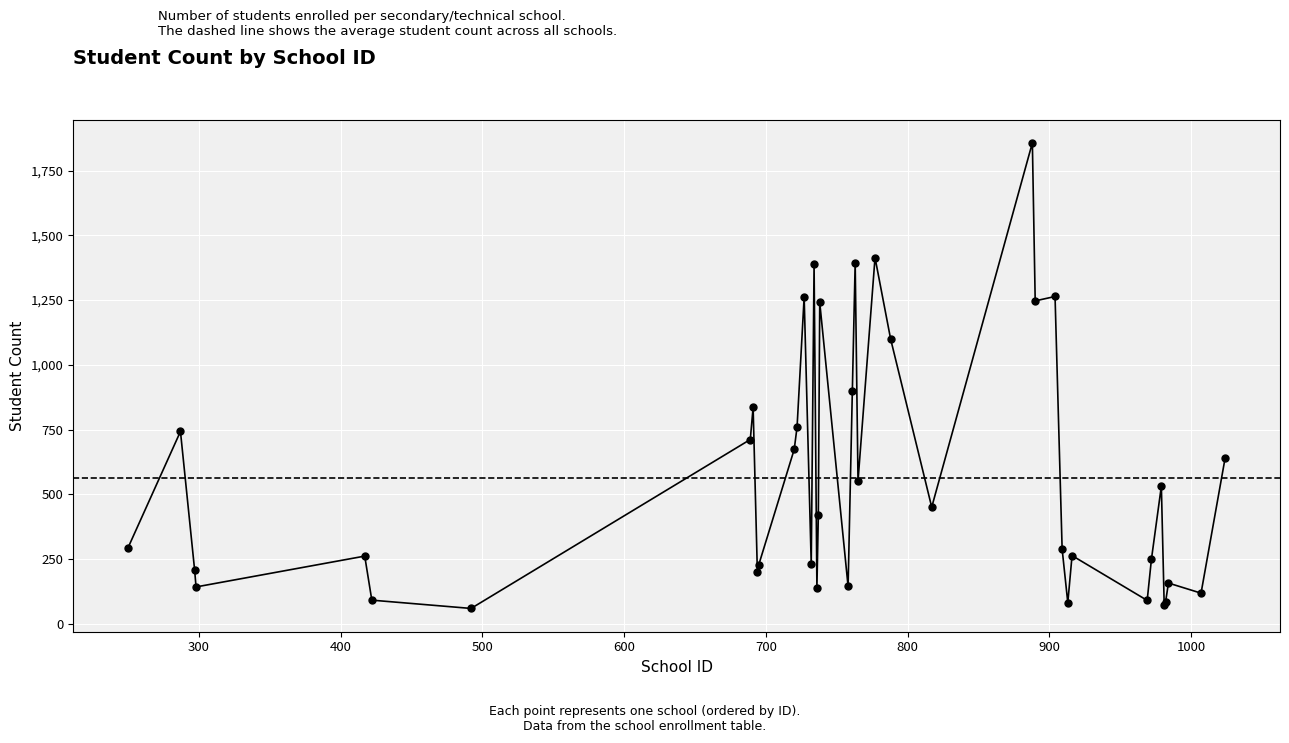

How many interior local valleys (lower than both neighbors) does the data have?

13